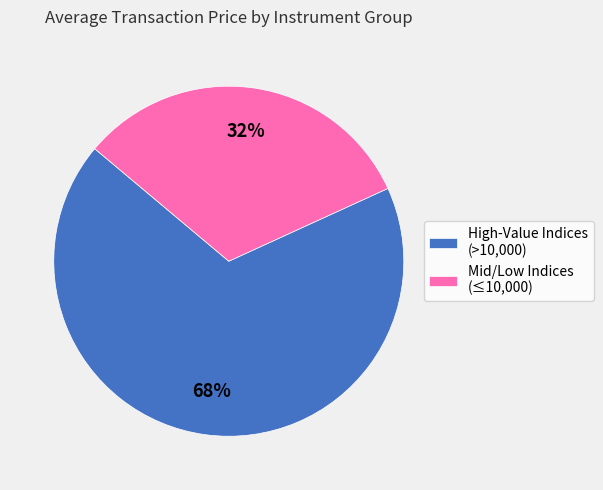

Is it true that Mid/Low Indices (≤10,000) is 32% of the pie?

True